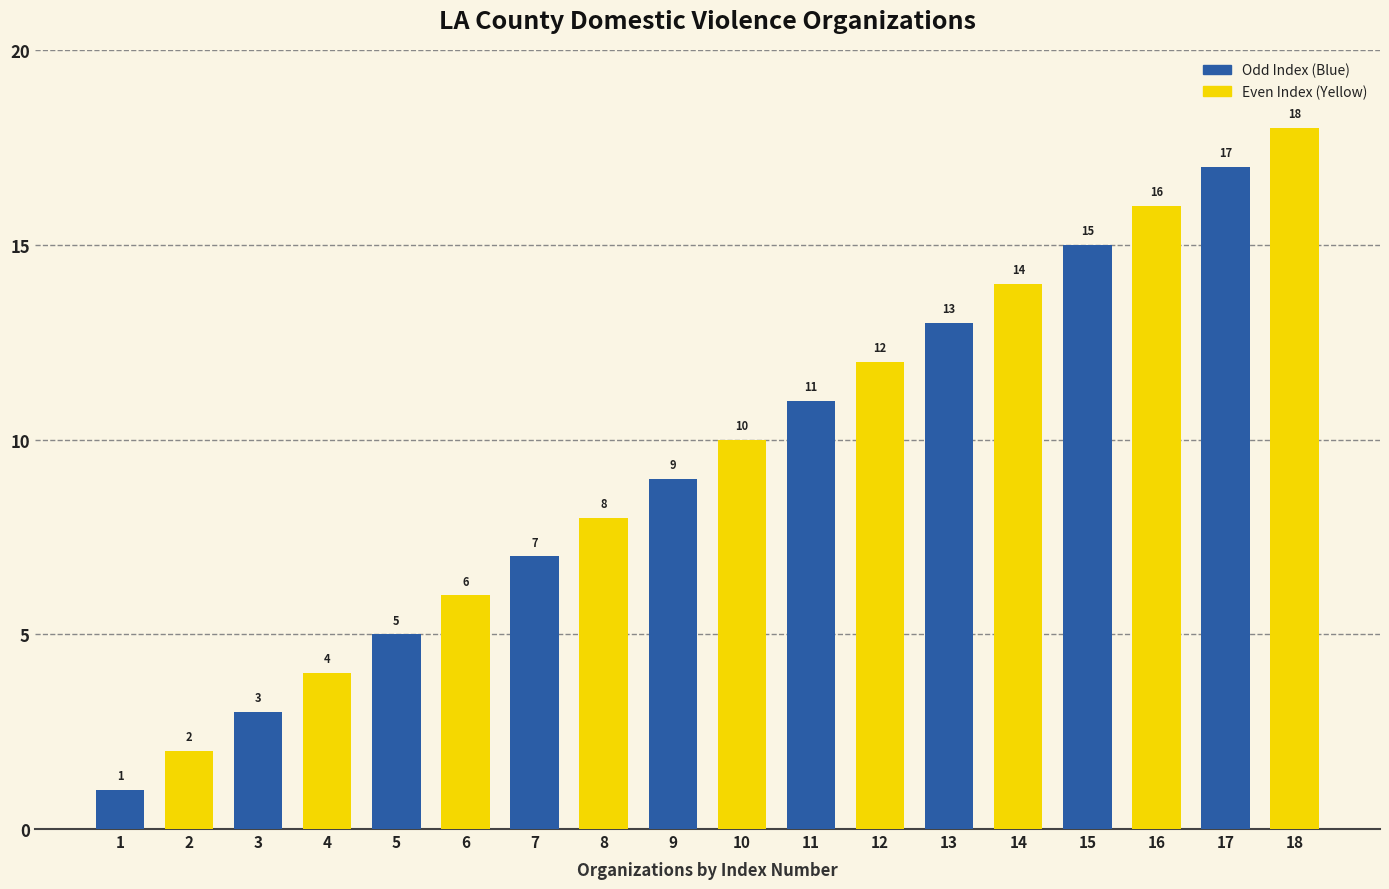

List the labels in order of value, largest first.

18, 17, 16, 15, 14, 13, 12, 11, 10, 9, 8, 7, 6, 5, 4, 3, 2, 1